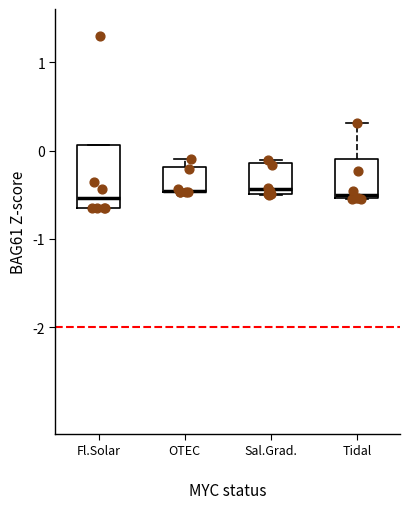

Reading left to right, transcribe this box plot: for each box, give where its median line is, the range the box spans, and where its two whiskers end, as read against the y-axis. The values are not printed on the chart, so give them approximately, as read against the axis.

Fl.Solar: median -0.5, box -0.6 to 0.1, whiskers -0.6 to 0.1
OTEC: median -0.5 (drawn on the box's lower edge), box -0.5 to -0.2, whiskers -0.5 to -0.1
Sal.Grad.: median -0.4, box -0.5 to -0.1, whiskers -0.5 to -0.1 (just above the box's upper edge)
Tidal: median -0.5 (just above the box's lower edge), box -0.5 to -0.1, whiskers -0.5 to 0.3